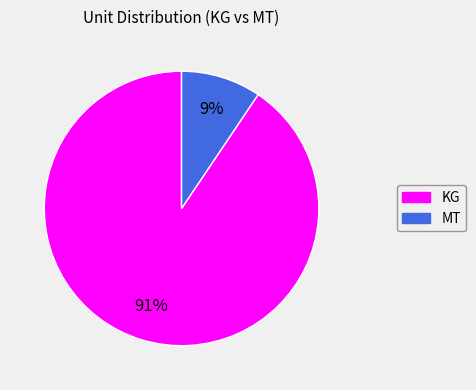

Is there any slice that represents more than half of the pie?

Yes